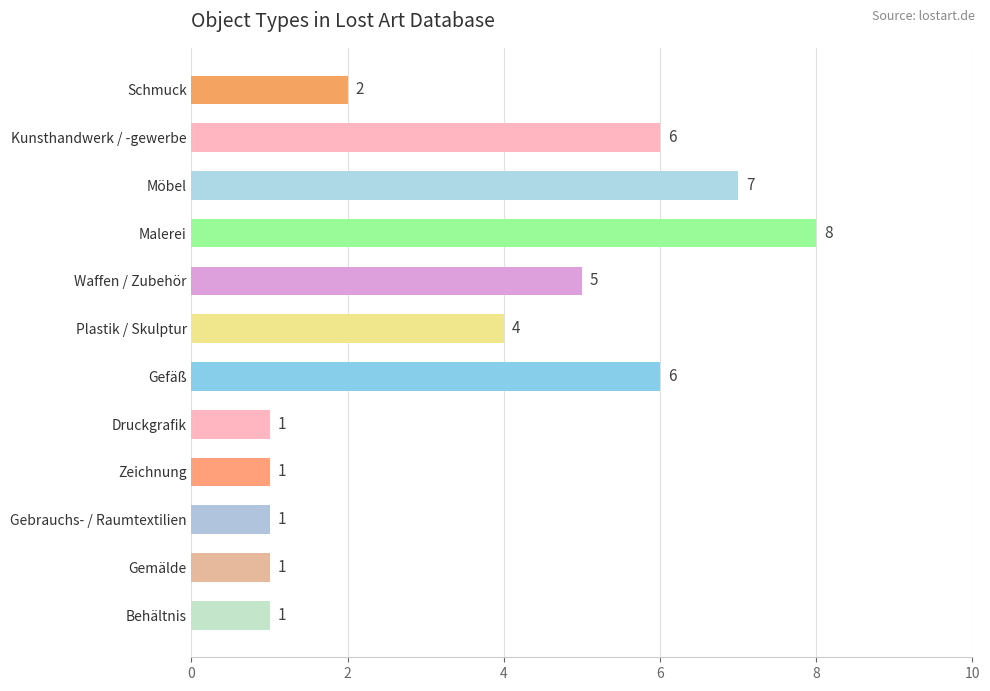

The chart shows a value of 1 at Gemälde. True or false?

True